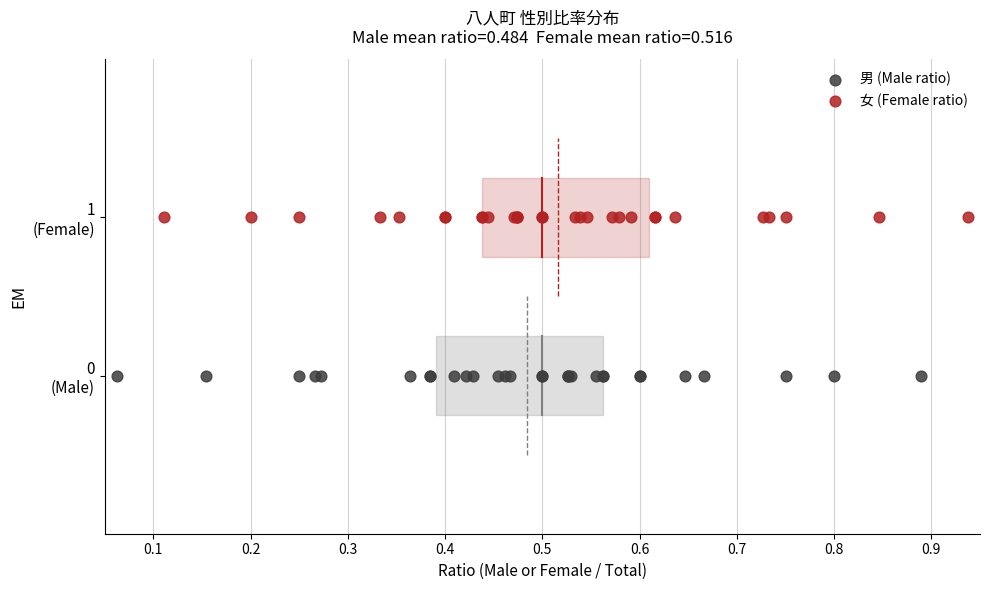

What are all the series names shown in the legend?

男 (Male ratio), 女 (Female ratio)